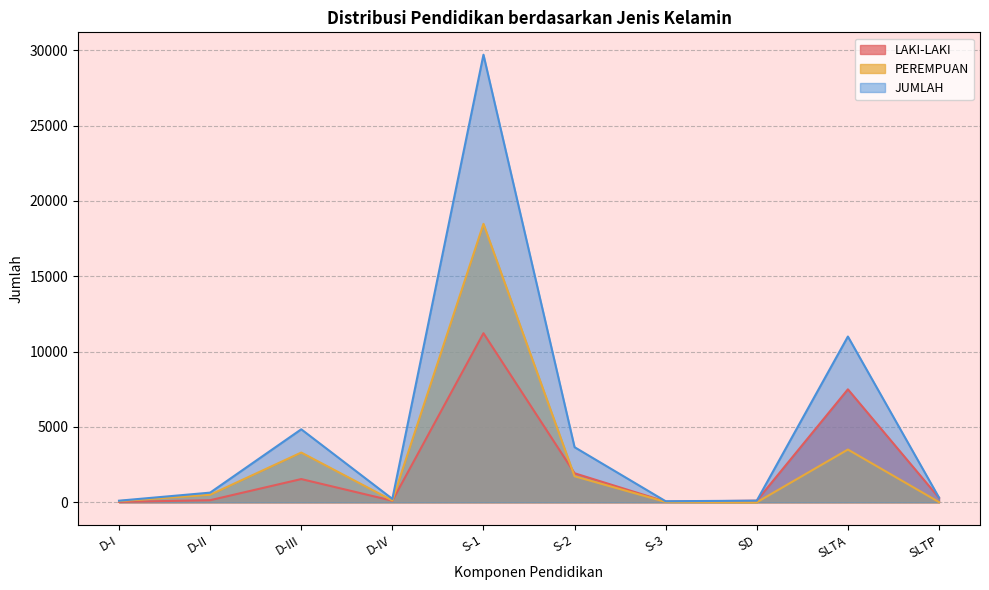

Where do PEREMPUAN and LAKI-LAKI first cross each other?

S-1 and S-2